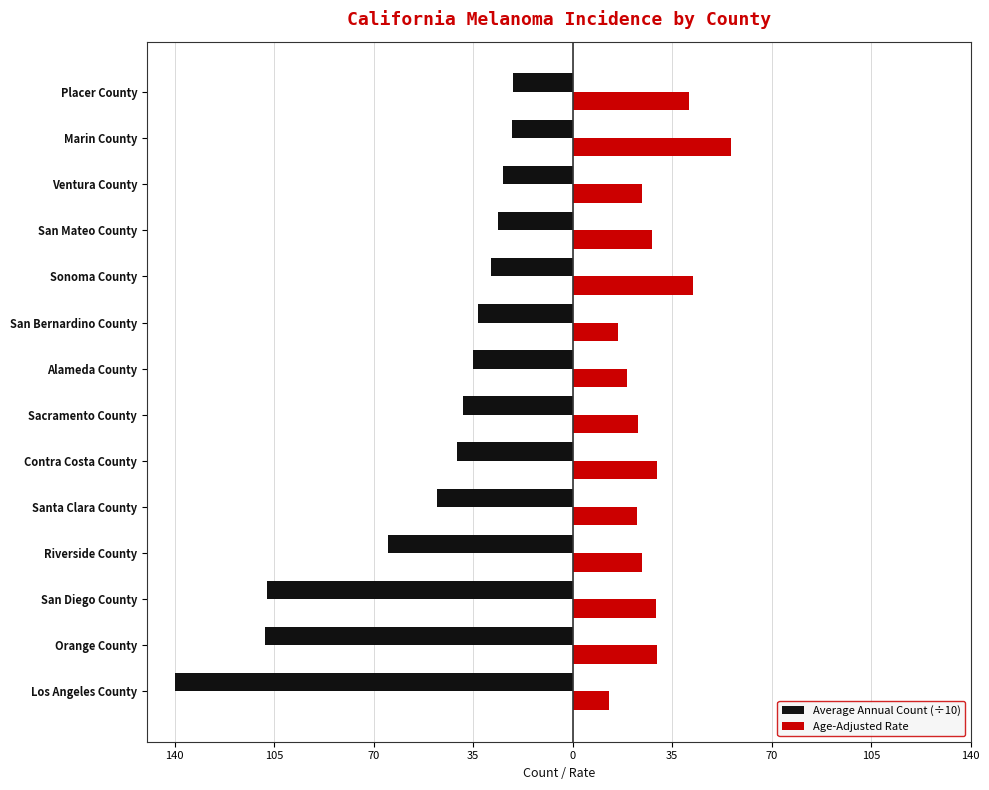

How many data points in Age-Adjusted Rate are less than 28?

7